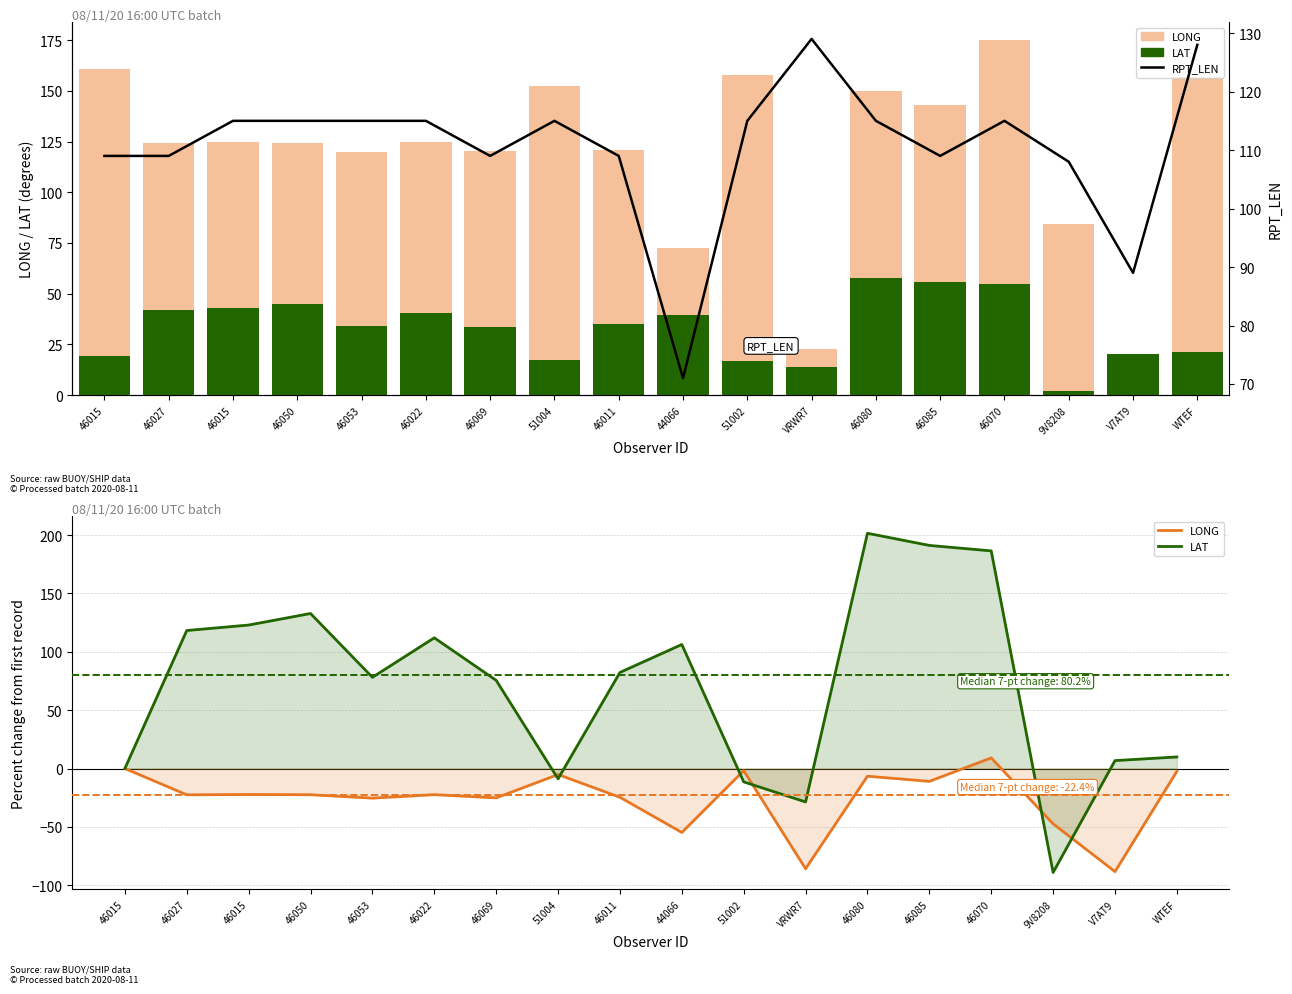

True or false: RPT_LEN has a value of 72.4 at 46015.

False